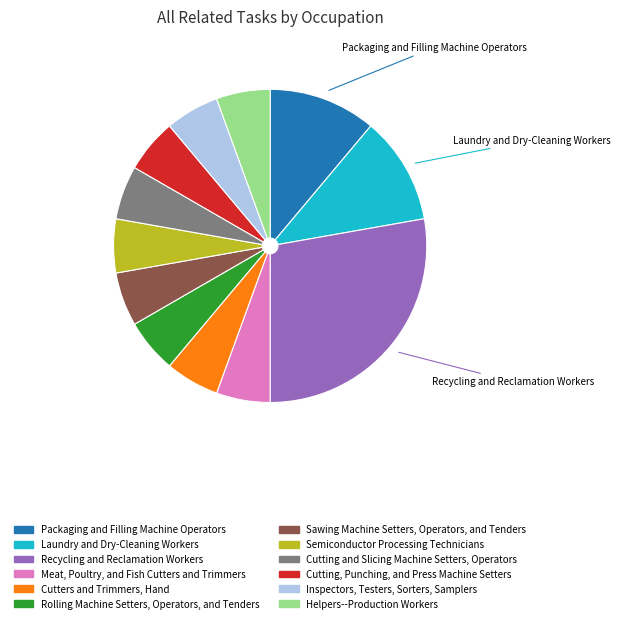

Do Helpers--Production Workers and Cutting and Slicing Machine Setters, Operators together represent more than half of the pie?

No